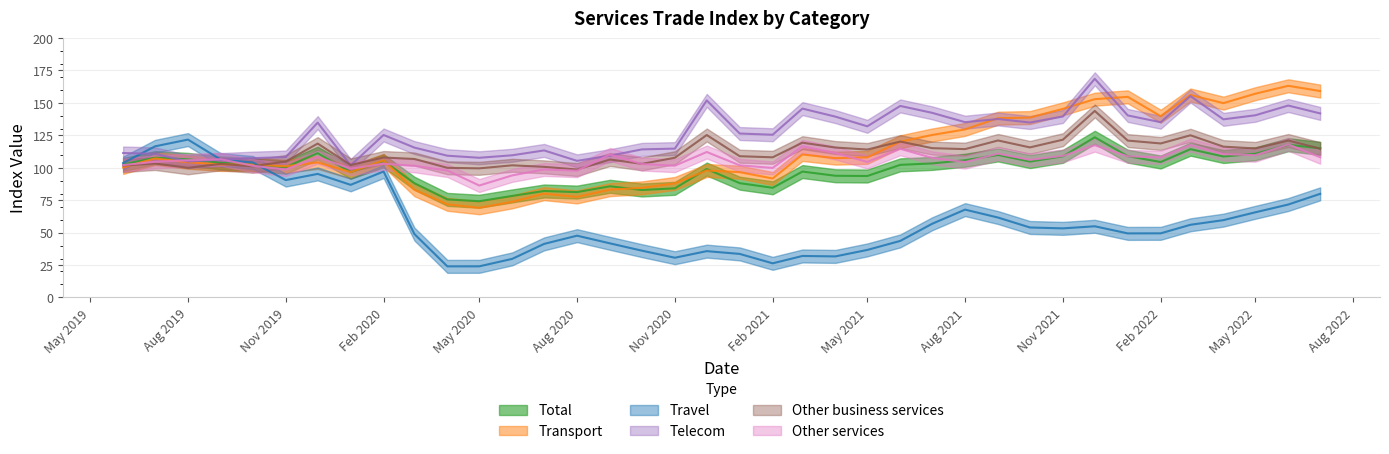

Reading left to right, list all the values displayed in this chart.

Total: 102.5	107.8	106.5	103.8	102.5	100.4	111.2	96.6	105.3	88.1	75.6	74.2	78.3	82.1	81.2	85.7	82.8	84.1	99.0	88.1	84.5	97.1	93.8	93.6	102.2	103.3	105.8	109.9	104.8	108.8	123.5	108.9	104.4	114.3	108.7	110.8	117.8	115.0
Transport: 100.2	107.2	104.3	102.5	102.5	101.1	104.1	96.7	105.7	83.0	71.8	69.1	73.7	80.0	77.5	83.1	84.5	87.9	97.9	96.6	91.7	110.2	107.4	108.0	120.0	125.3	129.6	138.2	138.7	145.4	152.9	154.7	139.8	156.1	149.8	157.1	163.2	159.1
Travel: 103.6	116.5	121.7	106.2	104.1	90.5	95.2	86.8	97.1	48.9	23.9	24.0	29.7	41.3	47.6	41.7	36.1	30.6	35.7	33.6	26.3	32.0	31.6	36.6	43.6	56.8	67.7	61.6	53.9	53.2	54.9	49.4	49.4	56.0	59.6	65.6	71.6	79.9
Telecom: 111.4	110.7	104.8	106.3	107.4	108.2	134.8	101.8	125.3	115.5	109.3	107.7	109.6	113.4	105.3	109.3	114.2	114.8	151.9	126.4	125.5	145.6	139.4	131.9	147.7	142.3	135.1	137.6	134.9	139.5	168.6	140.4	135.1	155.3	137.3	140.4	148.0	141.9
Other business services: 101.7	103.3	100.0	103.0	101.1	104.8	118.6	102.2	107.9	106.8	100.0	99.5	101.9	100.7	98.6	106.3	103.0	107.7	125.2	108.9	108.0	119.3	115.6	114.0	120.2	115.1	114.4	121.0	115.7	121.6	143.8	121.0	118.7	125.0	116.3	114.9	121.0	114.7
Other services: 102.1	104.6	105.8	106.5	101.5	98.6	108.2	99.3	103.1	101.5	97.9	86.3	94.1	98.7	97.8	110.3	102.9	101.6	112.2	101.9	99.9	116.6	111.4	104.5	114.6	107.6	104.4	110.8	106.1	109.1	117.4	108.8	108.0	117.5	110.5	109.7	118.0	108.1